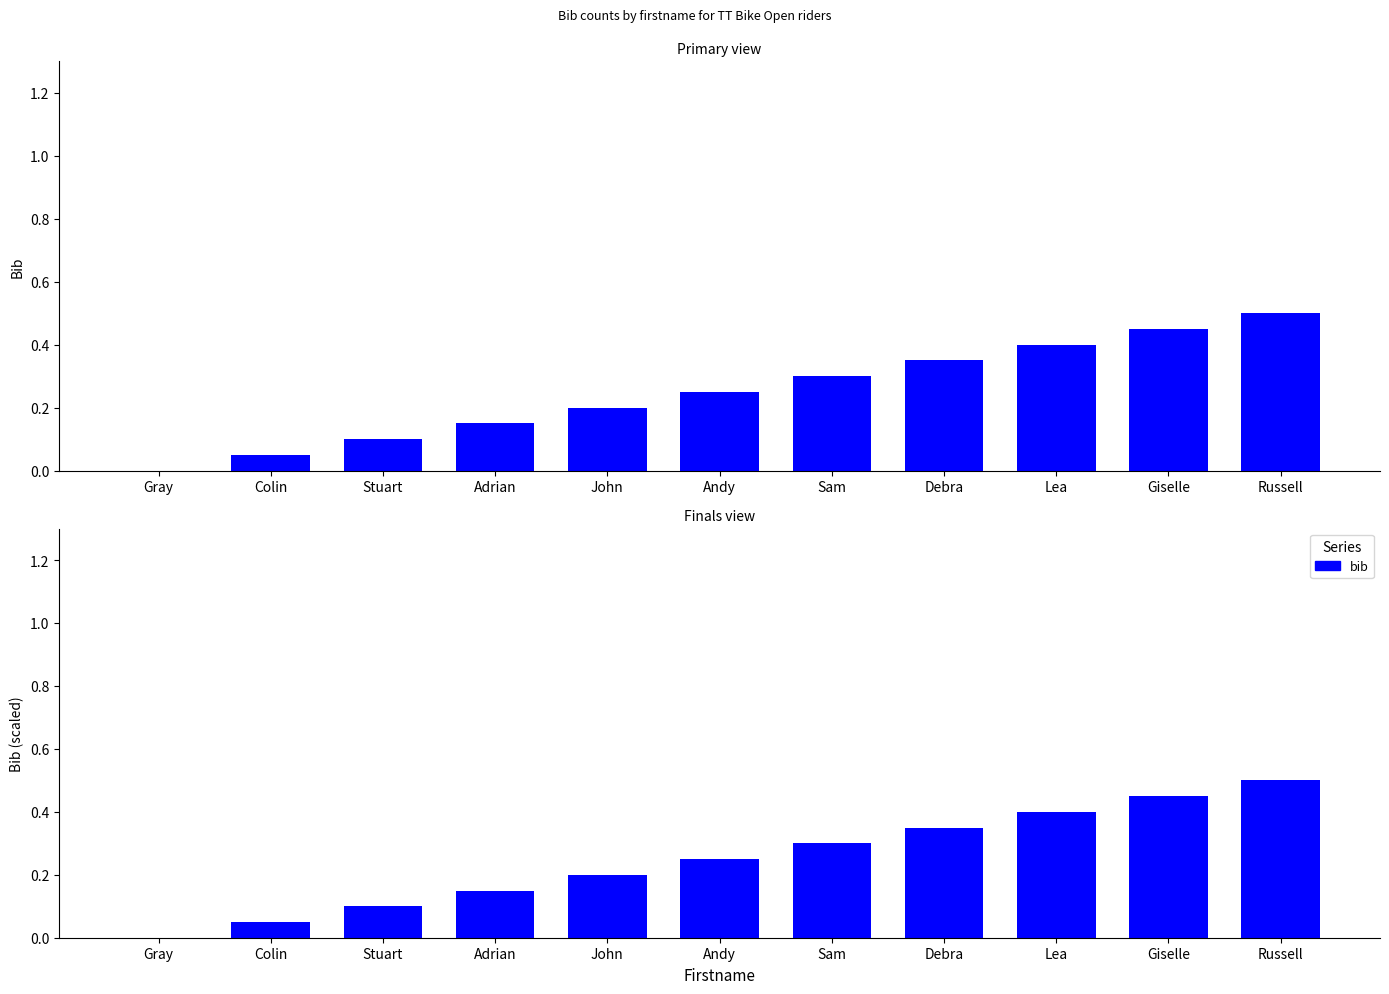

What is the sum of the values at Sam and Stuart?

0.4